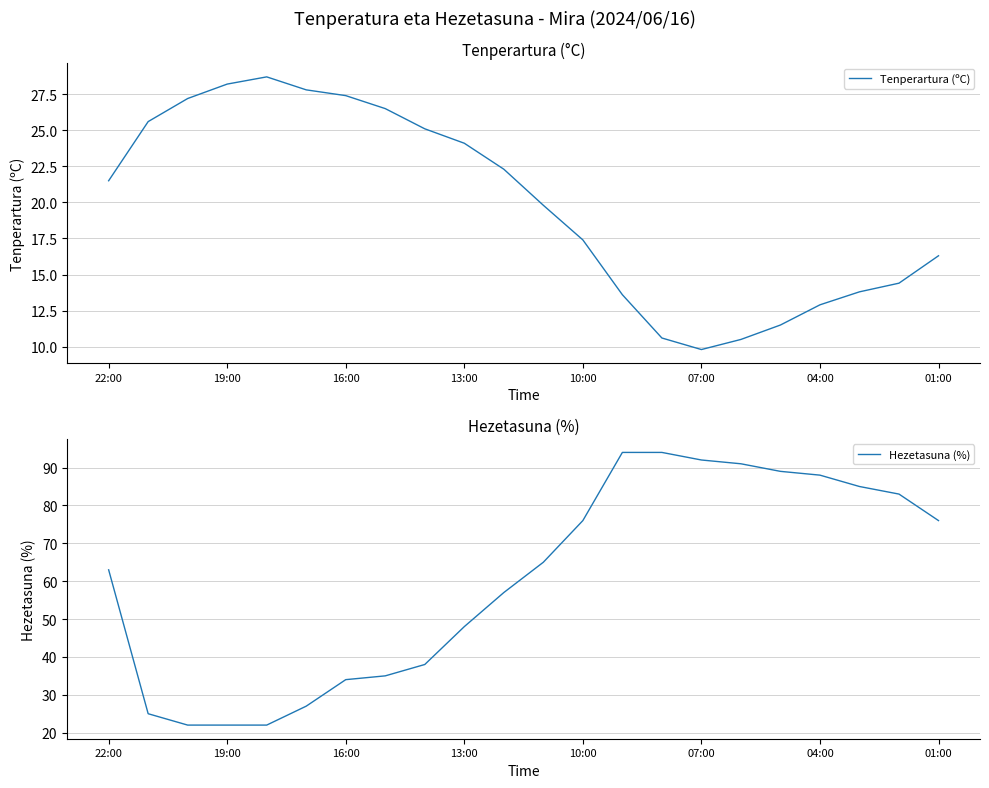

Where does the Tenperartura (ºC) series first go above 21?

22:00